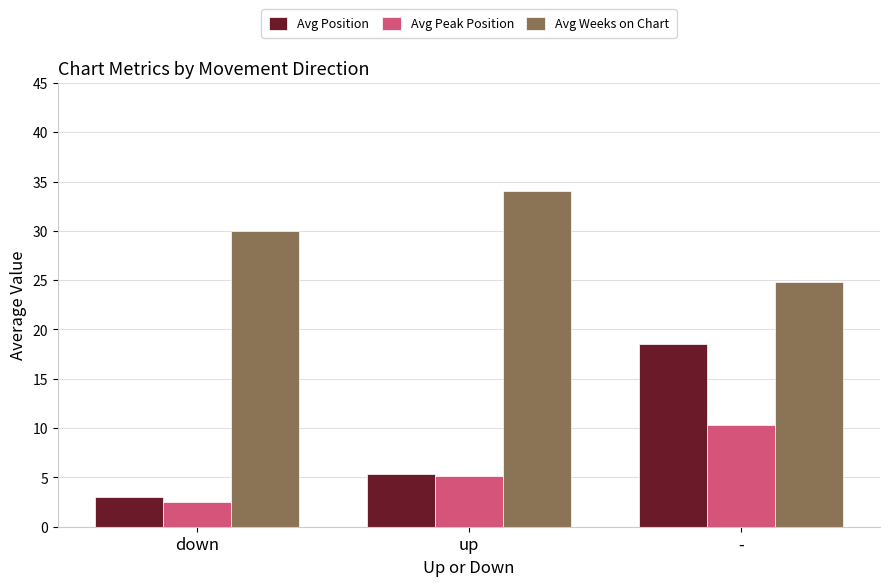

What is the minimum value for Avg Peak Position?

2.5